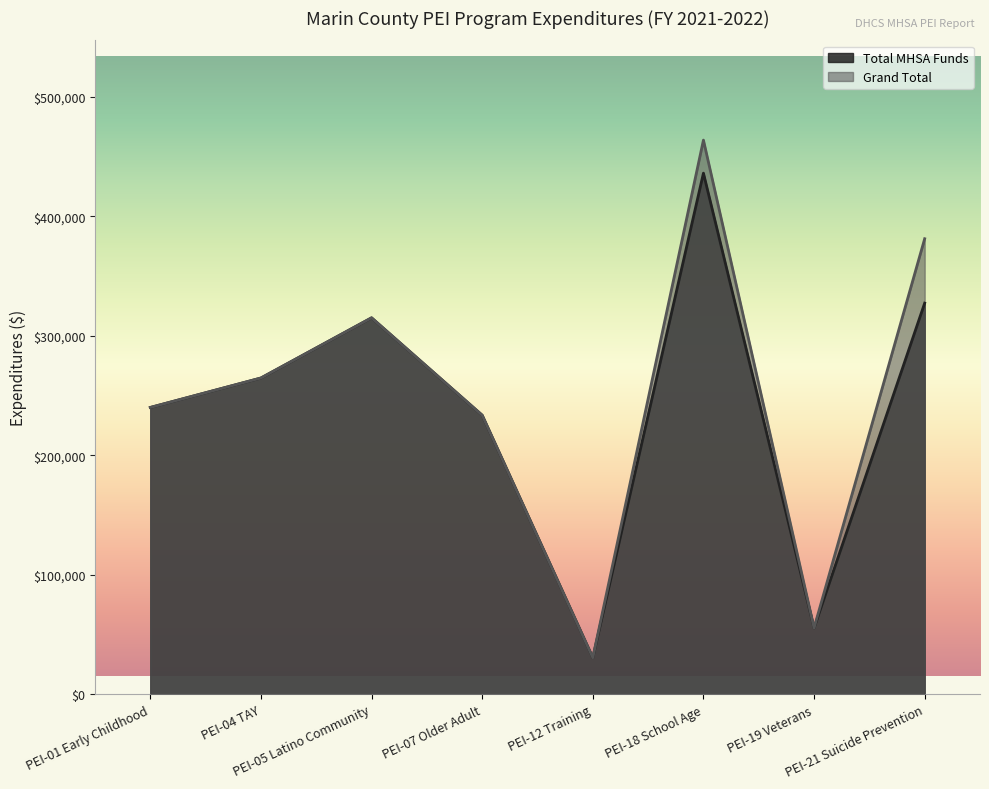

Between PEI-19 Veterans and PEI-21 Suicide Prevention, which series saw the biggest shift?

Grand Total